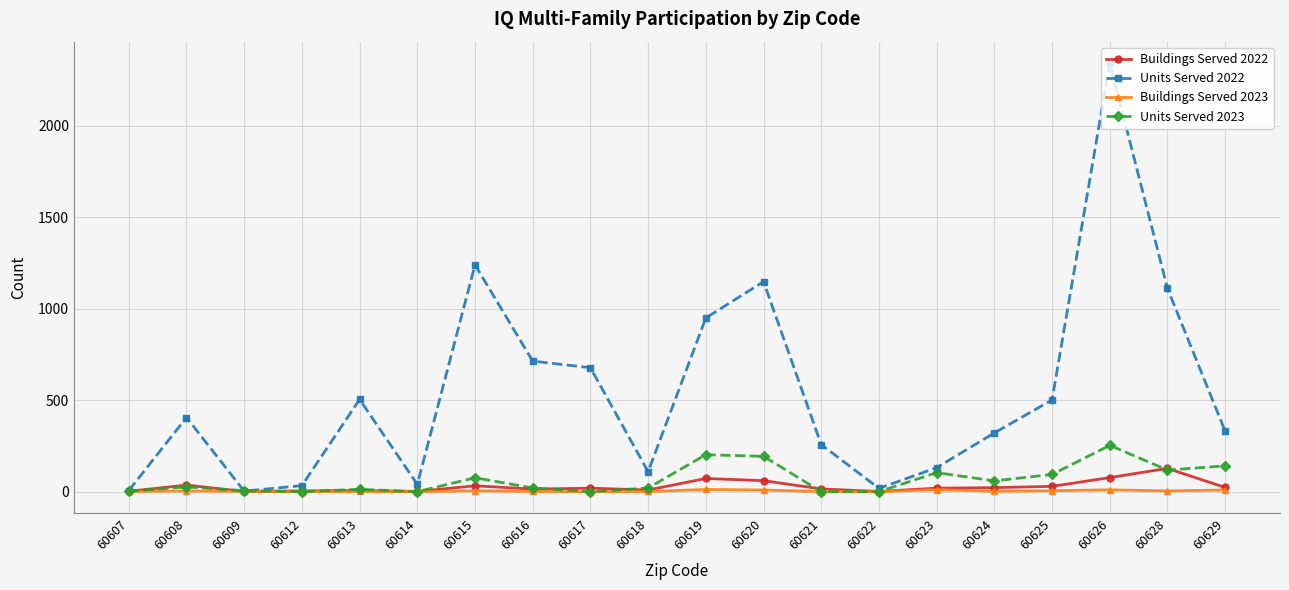

Is it true that Units Served 2022 equals 579 at 60628?

False